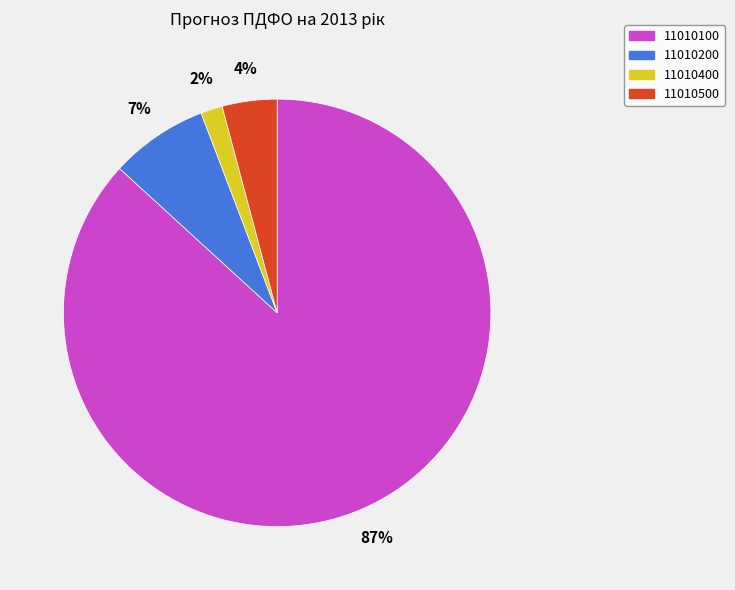

To the nearest percent, what percentage of the pie is 11010100?

87%